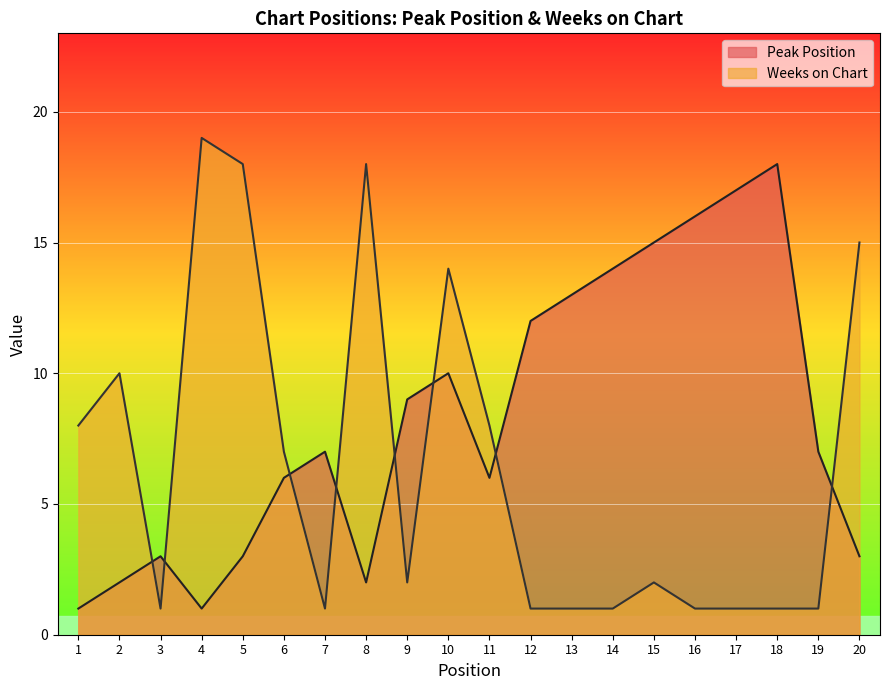

Is it true that Peak Position equals 3 at 20?

True